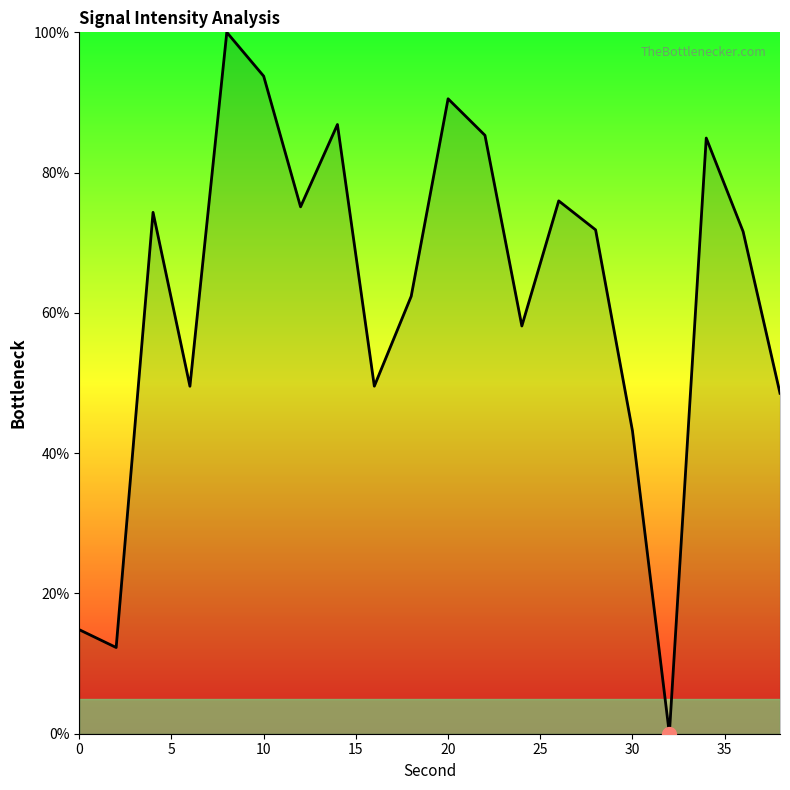

What is the maximum value shown in the chart?

100.0